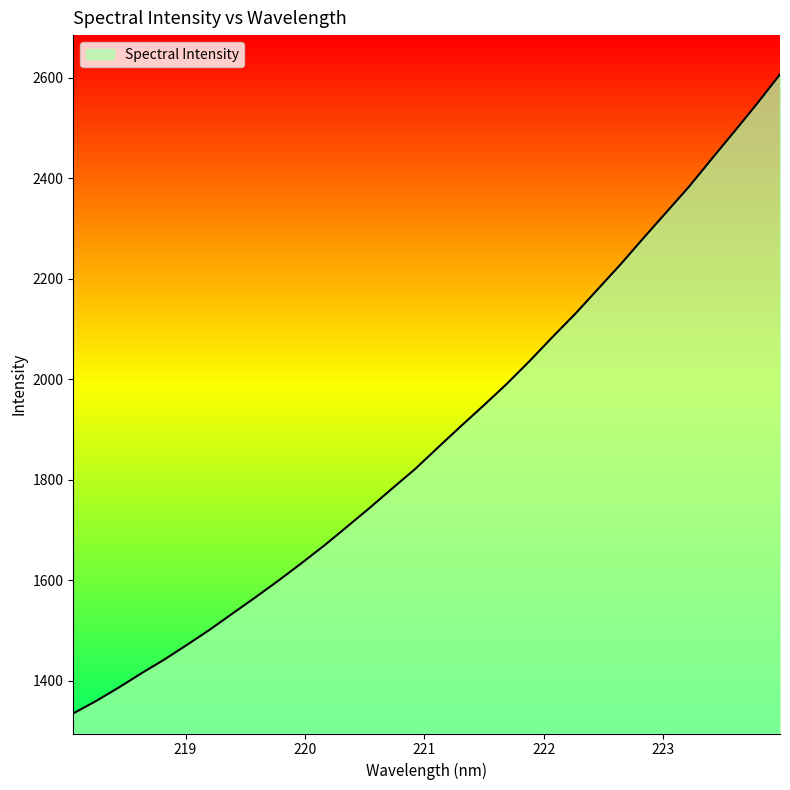

What is the sum of all values?

60422.0